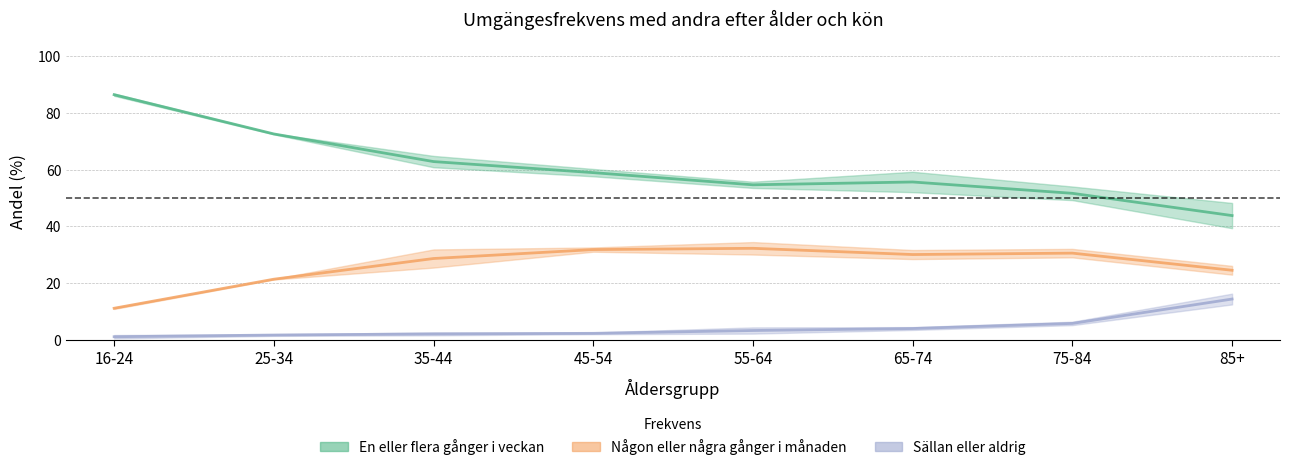

What is the maximum value shown in the chart?

86.8